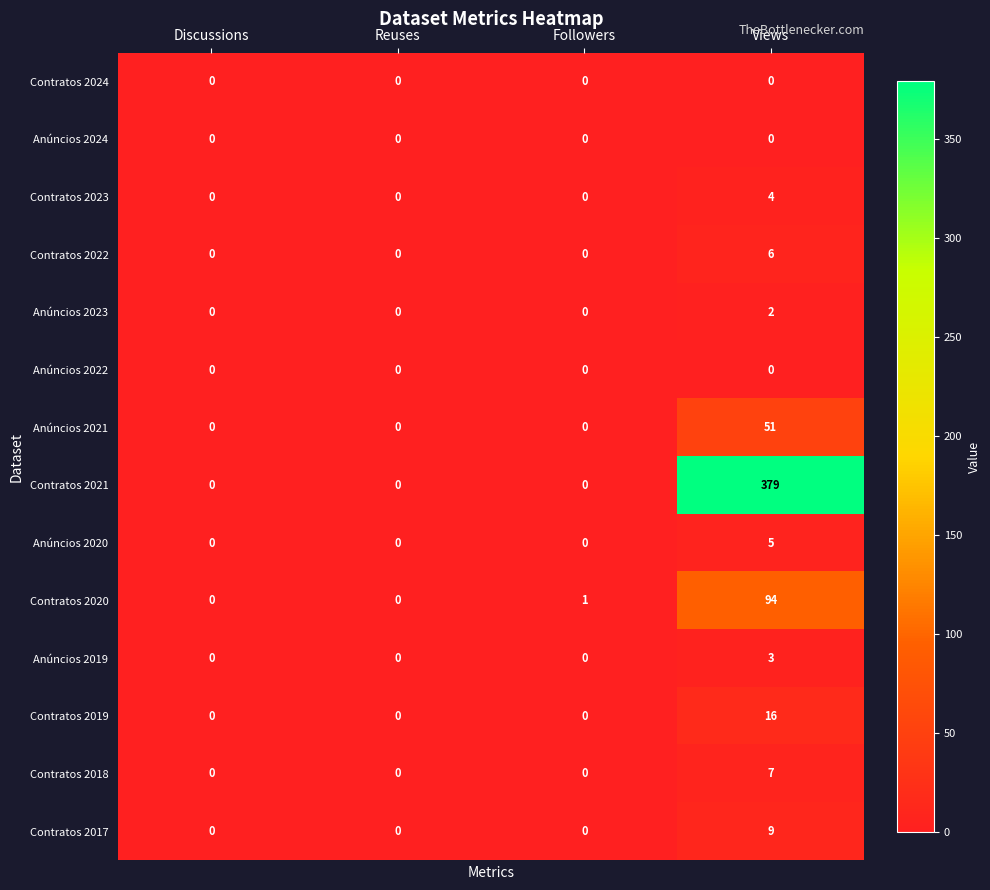

The Anúncios 2021 series shows 0 at Reuses. True or false?

True